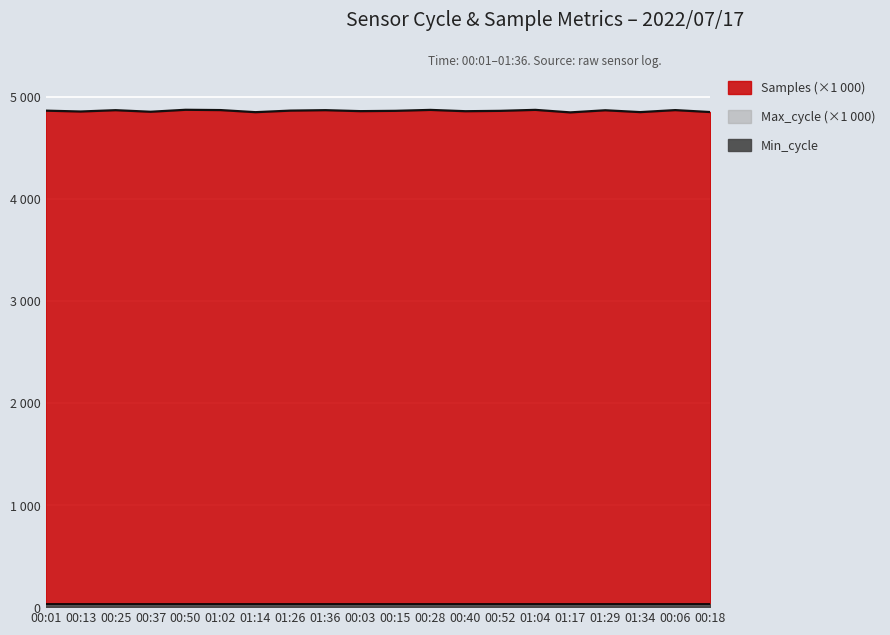

How many lines are shown in the chart?

2